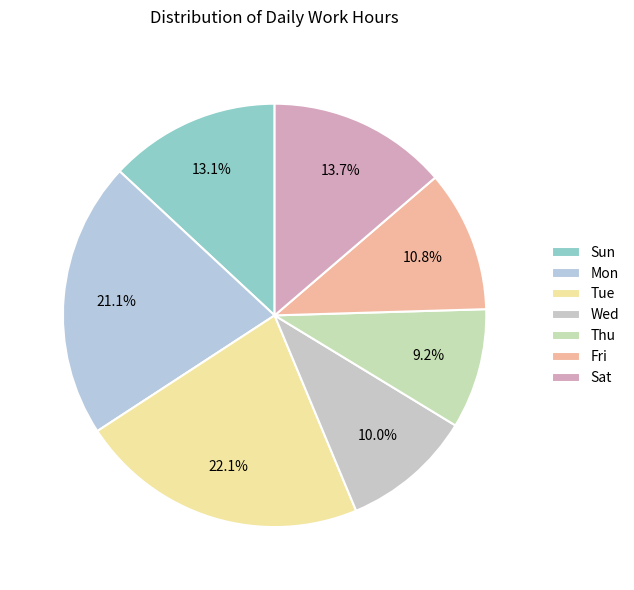

Count the number of slices in the pie.

7